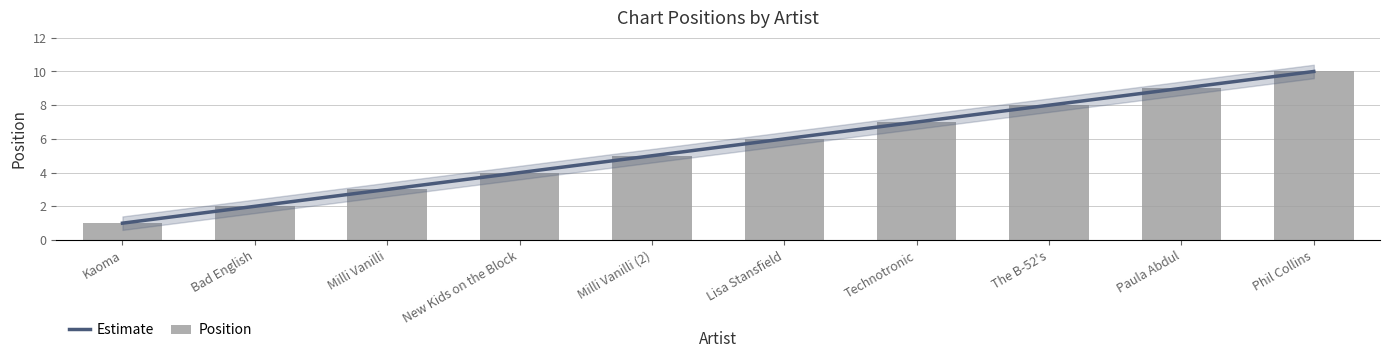

Rank the categories by value from highest to lowest.

Phil Collins, Paula Abdul, The B-52's, Technotronic, Lisa Stansfield, Milli Vanilli (2), New Kids on the Block, Milli Vanilli, Bad English, Kaoma